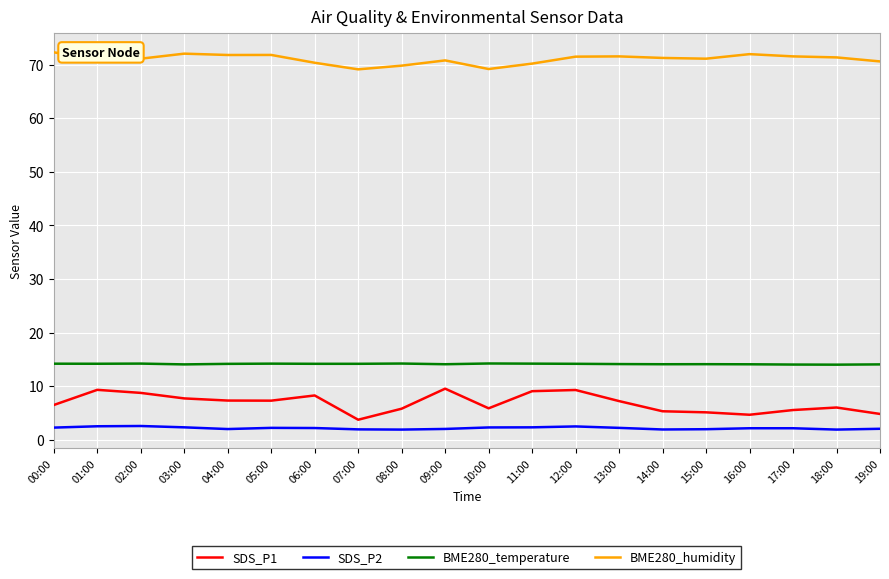

What are all the series names shown in the legend?

SDS_P1, SDS_P2, BME280_temperature, BME280_humidity